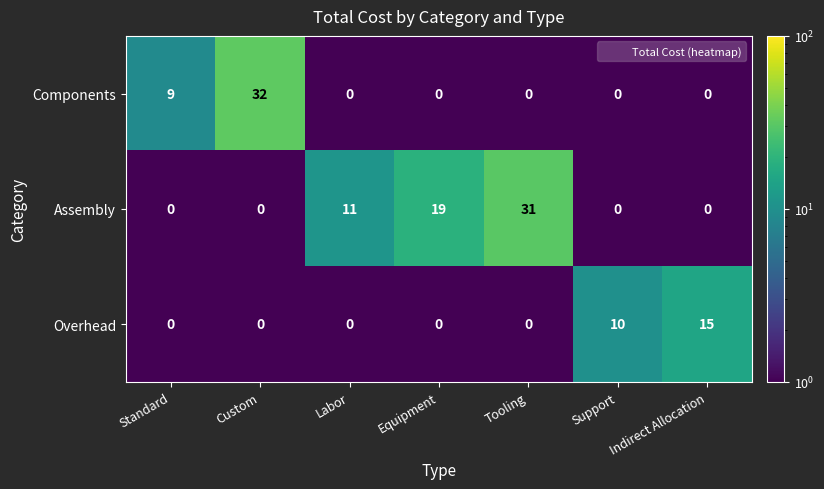

Which series changed the most between Standard and Labor?

Assembly